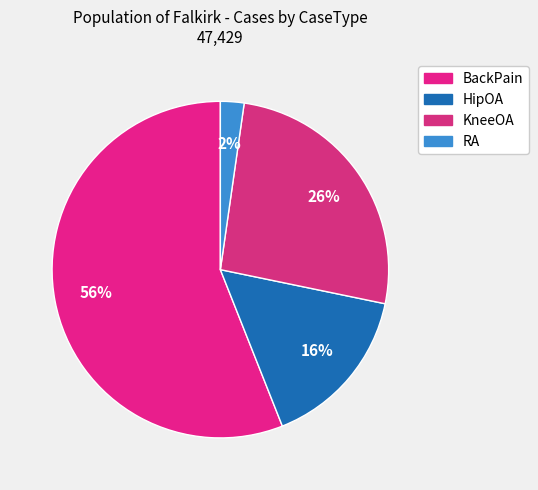

Is there a majority slice in this chart?

Yes